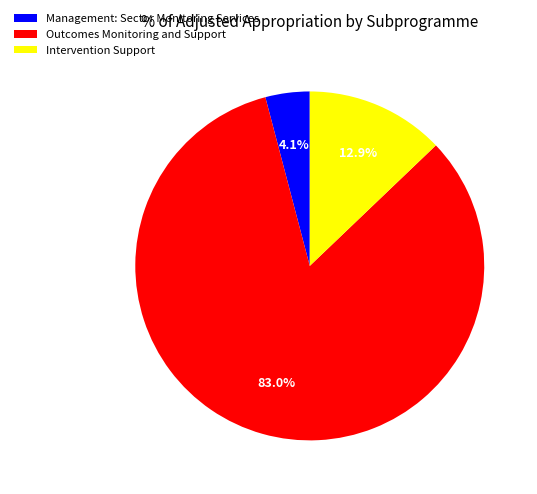

Approximately how many times larger is the value at Management: Sector Monitoring Services compared to Intervention Support?

0.3